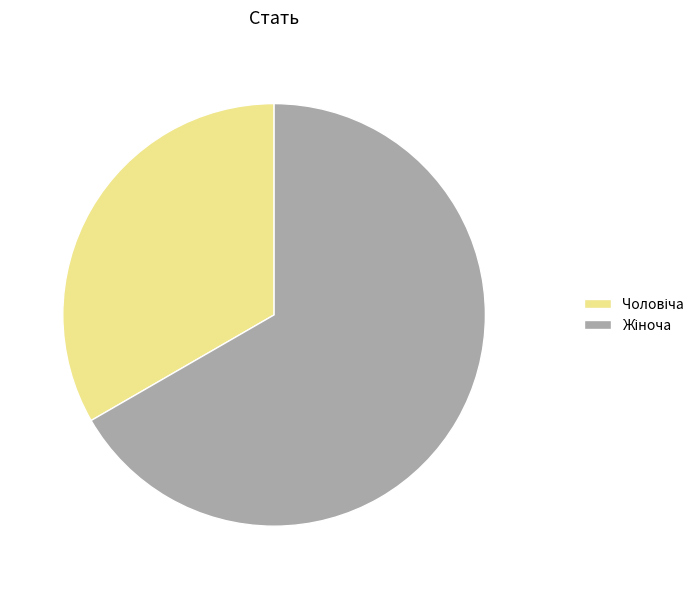

Does any single category account for the majority?

Yes